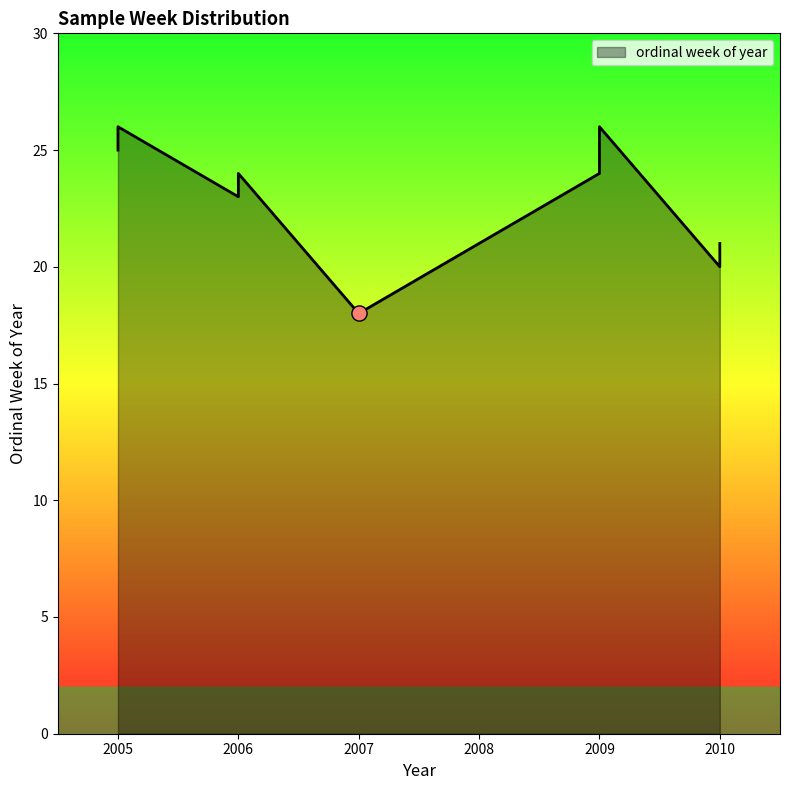

What is the ratio of the value at 2006 to the value at 2009?

1.0